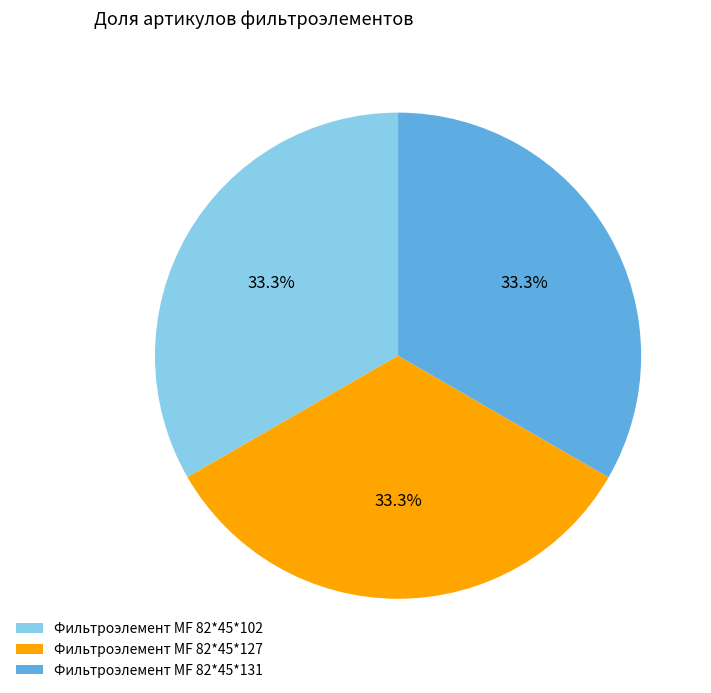

Does any single category account for the majority?

No